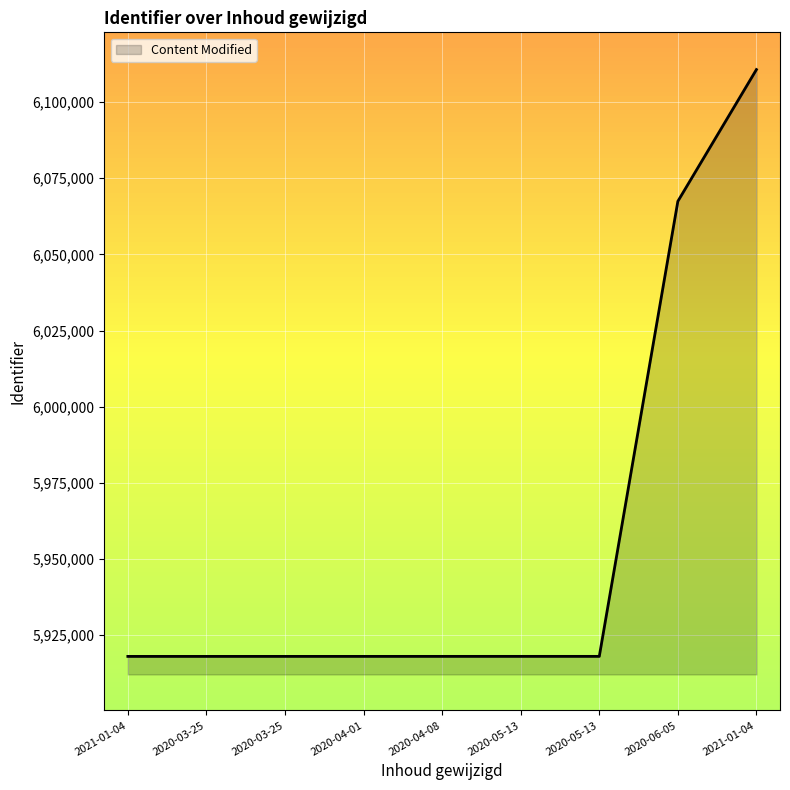

Does the chart display data point markers on the line(s)?

No